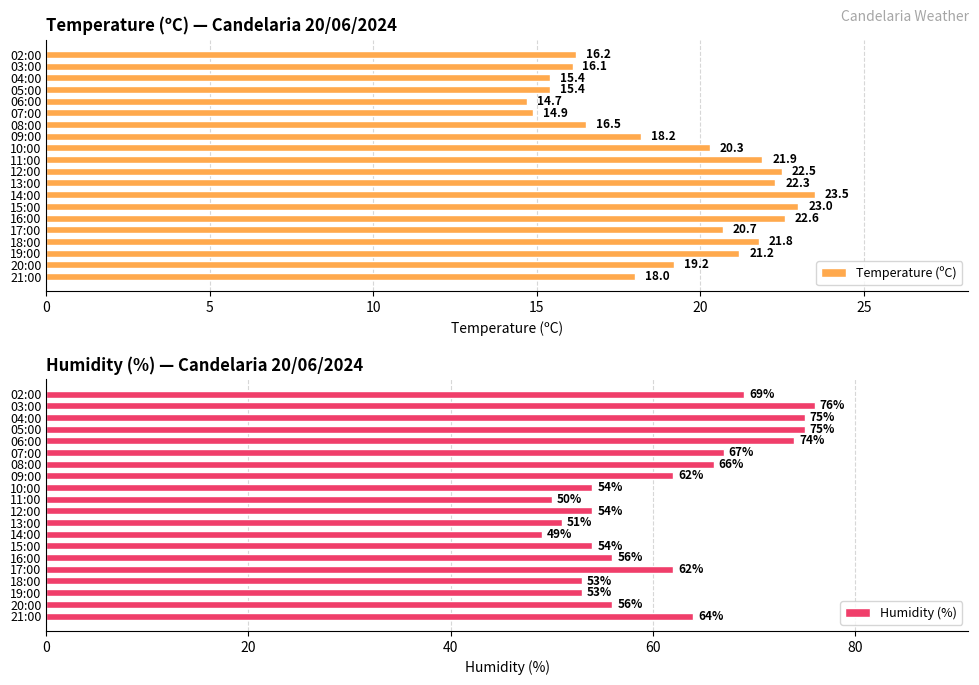

What is the approximate value of Temperature (ºC) at 08:00?

16.5